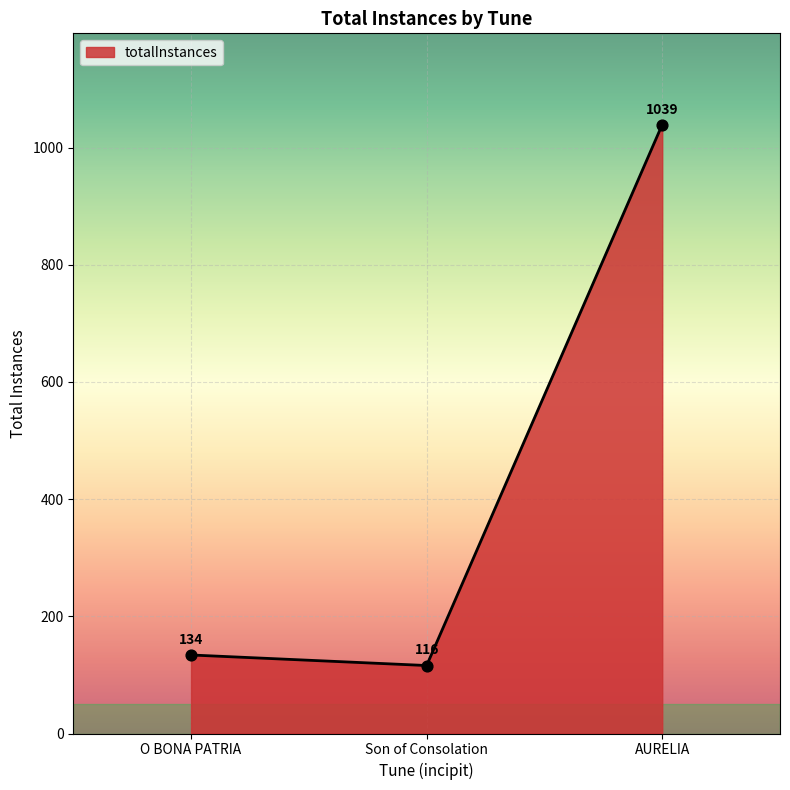

Between AURELIA and Son of Consolation, which is larger?

AURELIA